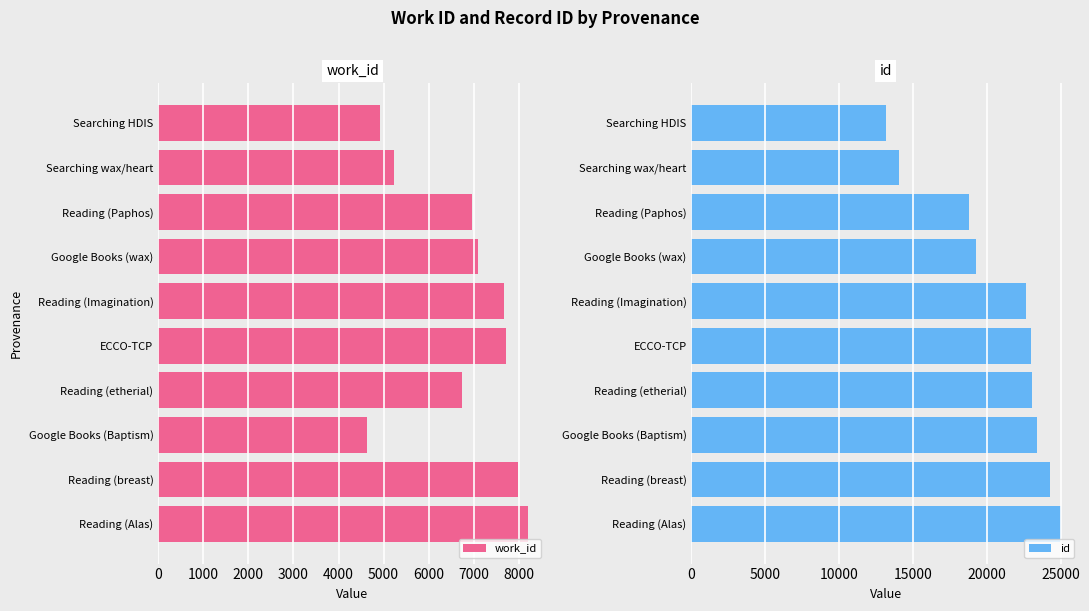

How many bars are there in total?

20